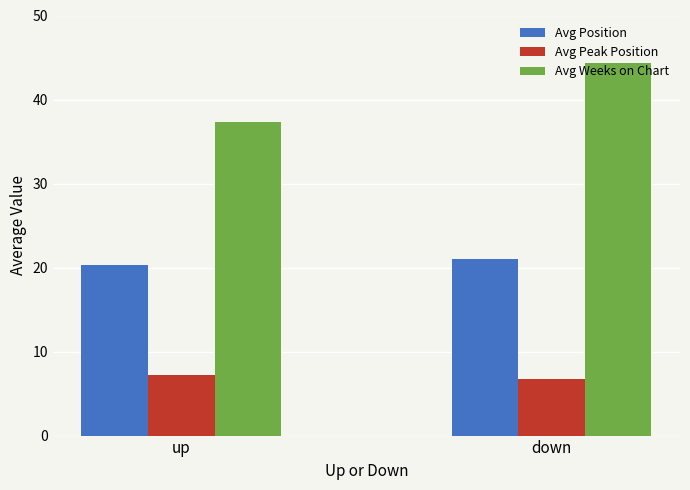

How many bars are there in each group?

3